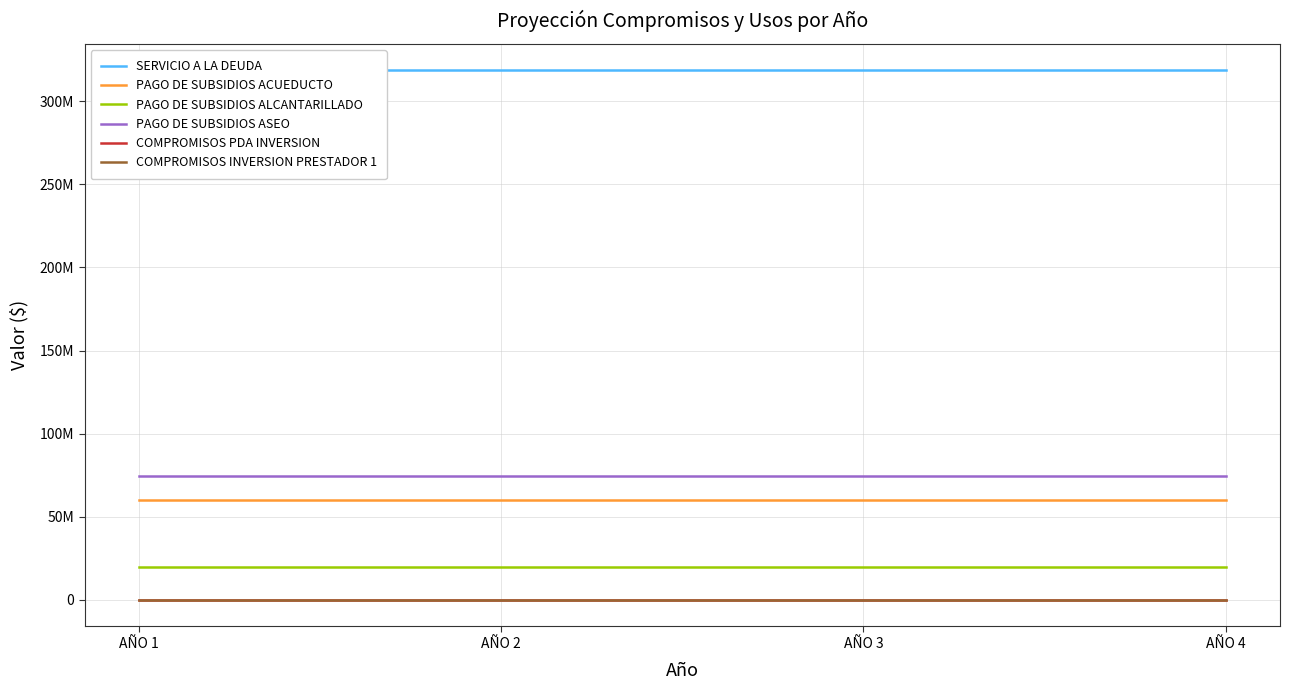

What is the maximum value shown in the chart?

318484315